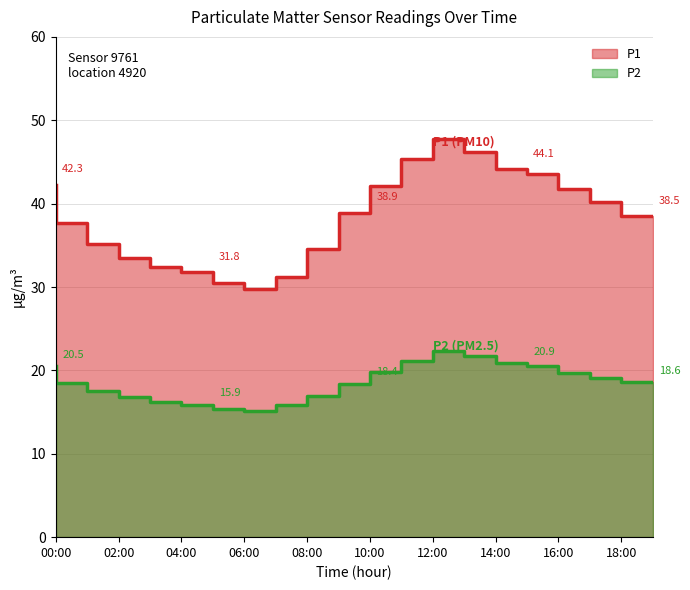

True or false: P2 and P1 cross at least once.

False